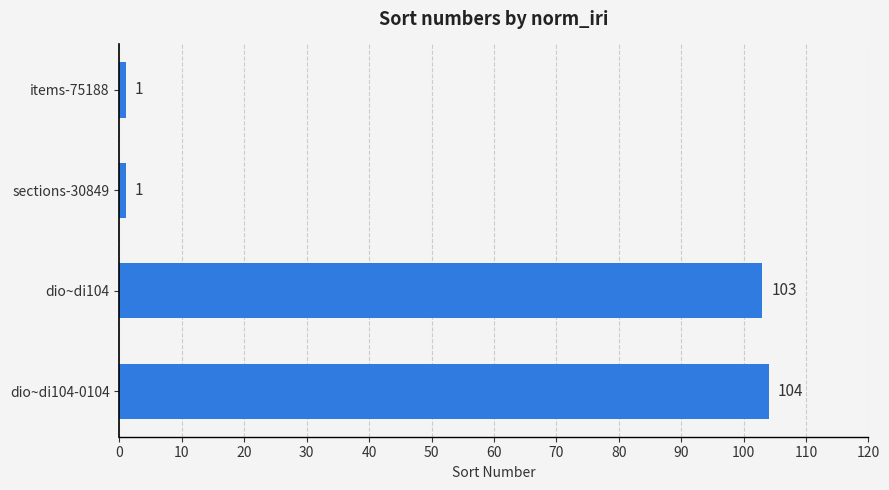

What value does the data have at dio~di104, to the nearest 5?

105